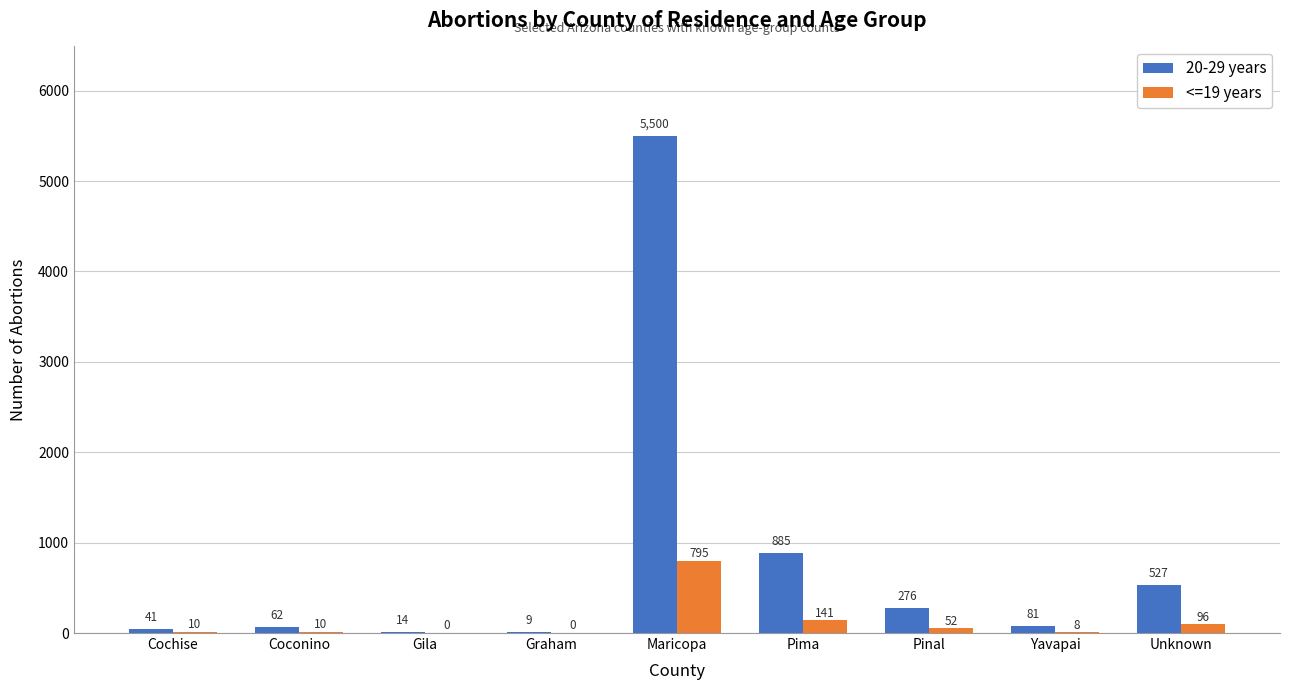

What is the greatest value displayed?

5500